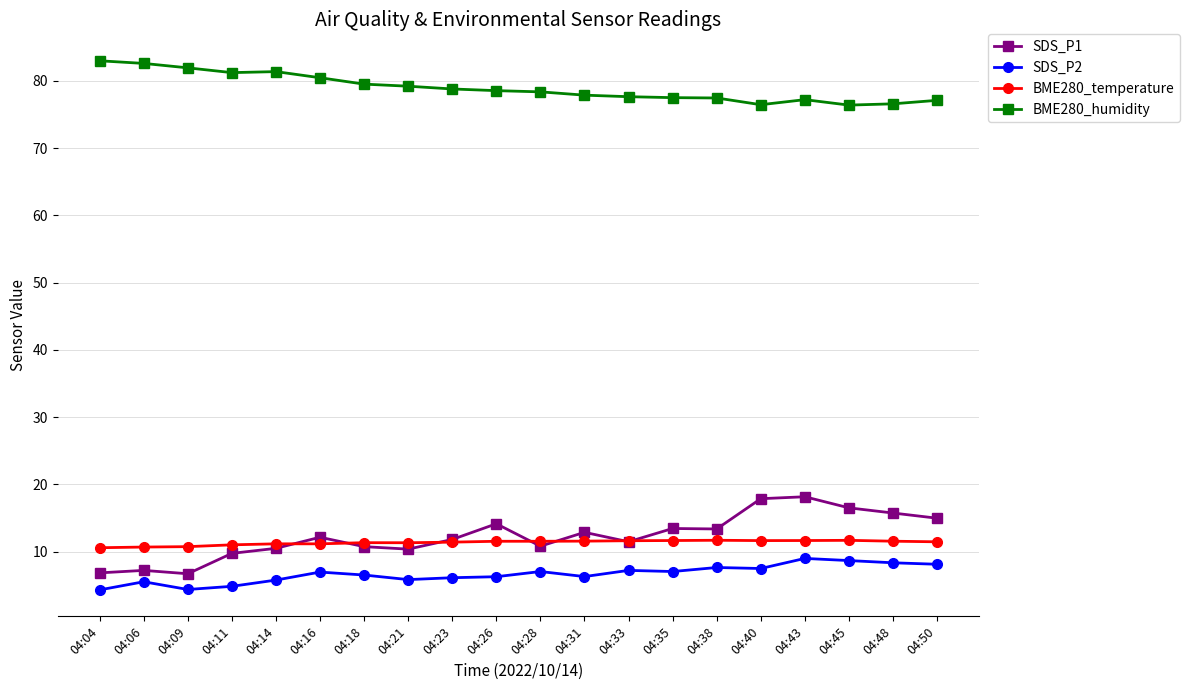

At how many categories does at least one series exceed 45?

20